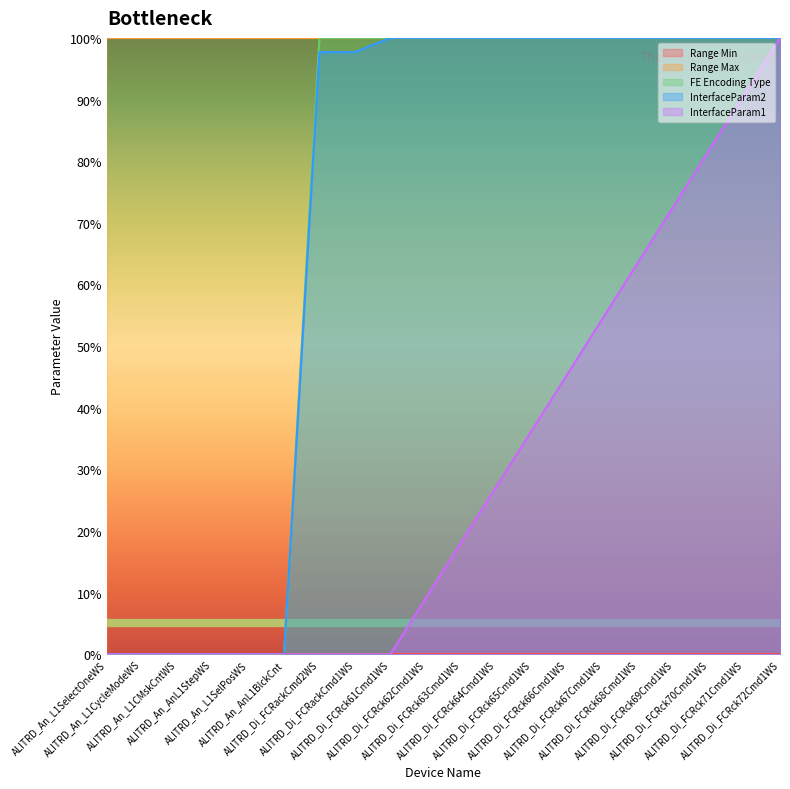

At which category is the sum across all series the highest?

ALITRD_Di_FCRck72Cmd1WS